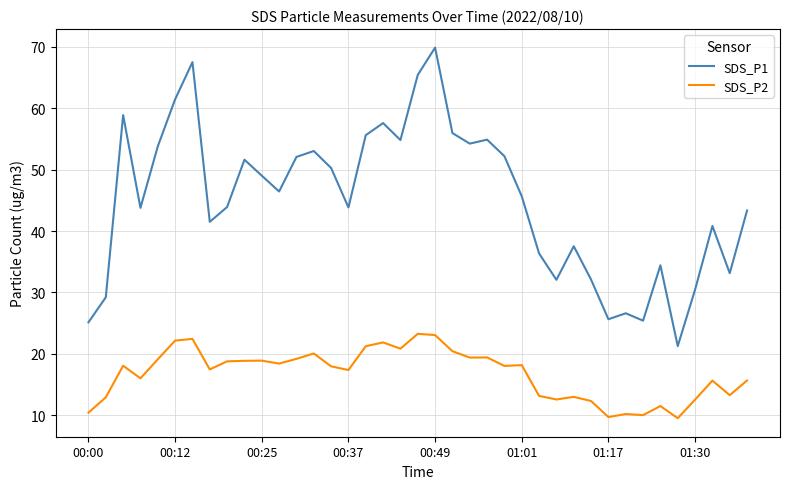

Does the chart display data point markers on the line(s)?

No